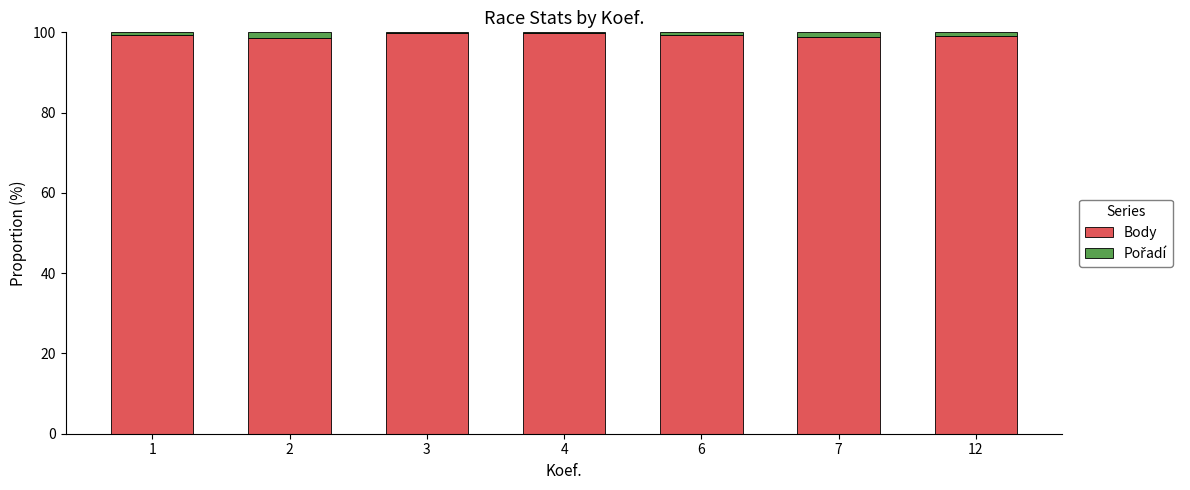

The value of Body at 2 is 44.8. True or false?

False